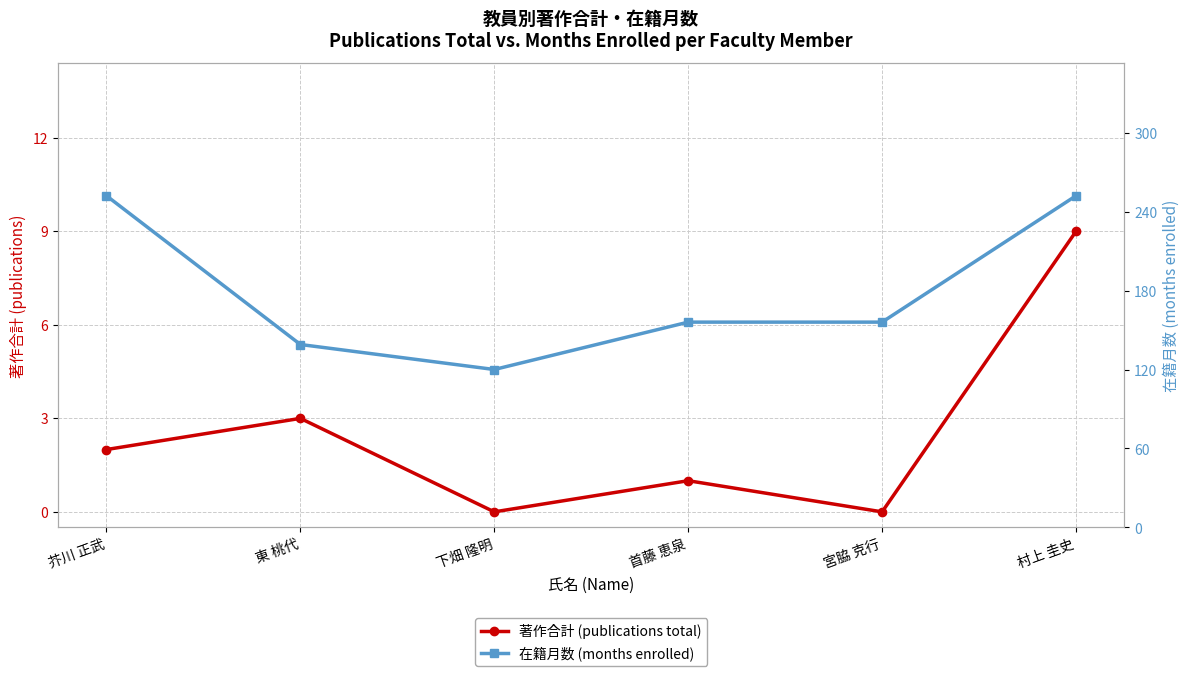

Reading right to left, list all the values displayed in this chart.

著作合計 (publications total): 村上 圭史=9	宮脇 克行=0	首藤 恵泉=1	下畑 隆明=0	東 桃代=3	芥川 正武=2
在籍月数 (months enrolled): 村上 圭史=252	宮脇 克行=156	首藤 恵泉=156	下畑 隆明=120	東 桃代=139	芥川 正武=252